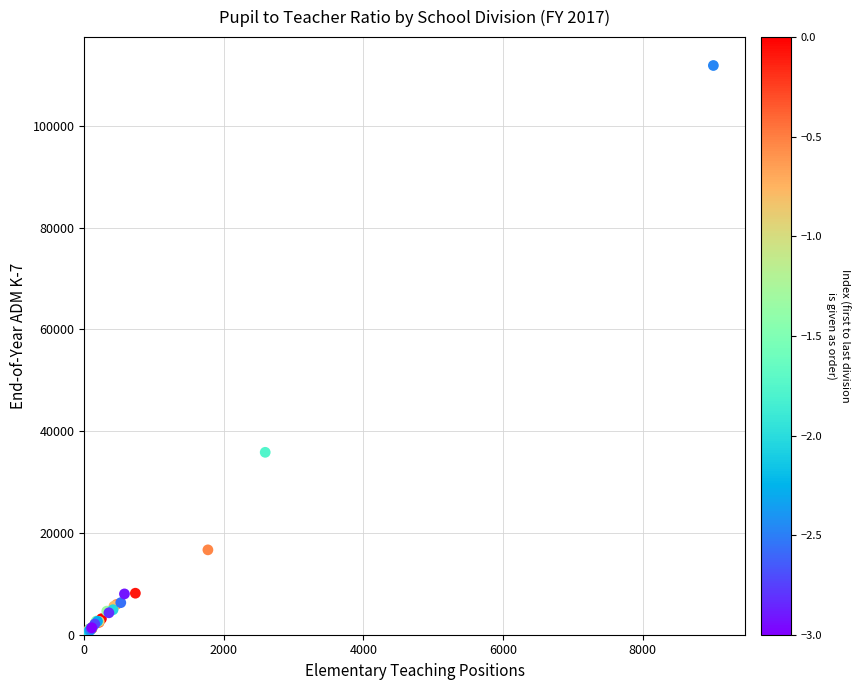

What Y value in the scatter plot is closest to 56089?

35849.9